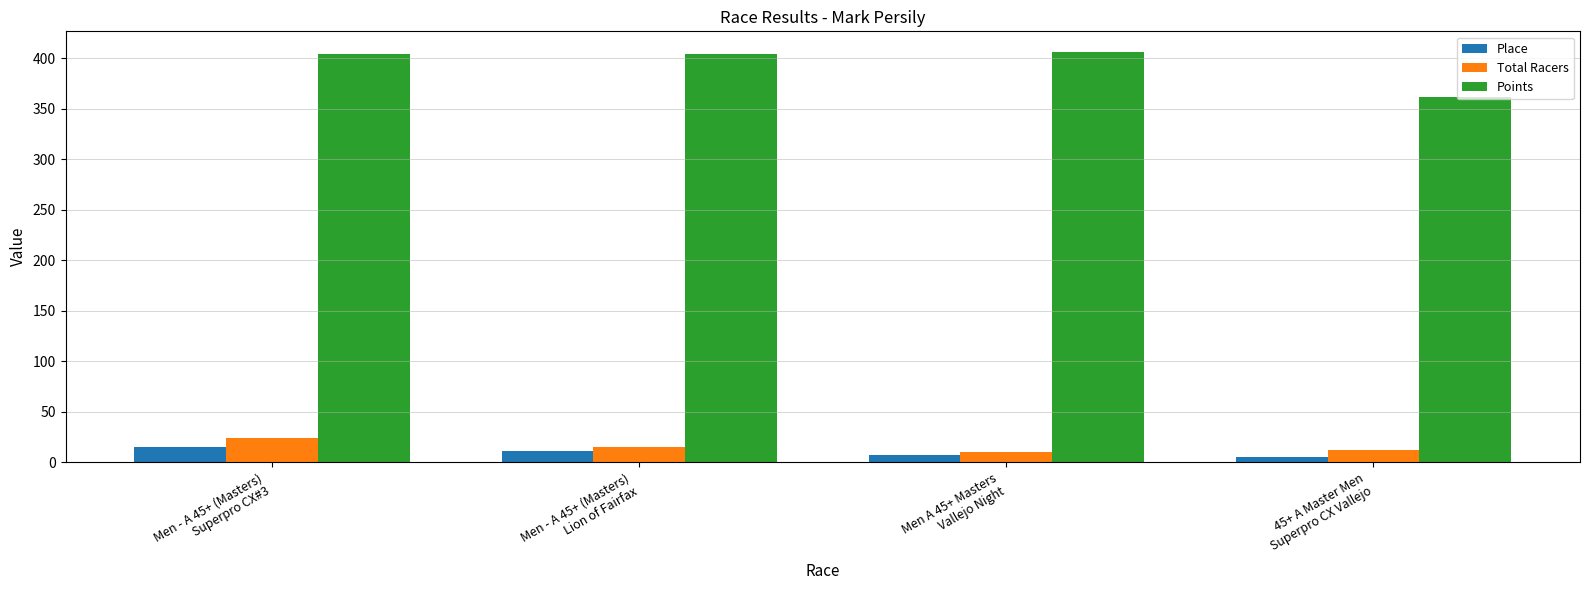

Which series has the largest total across all categories?

Points